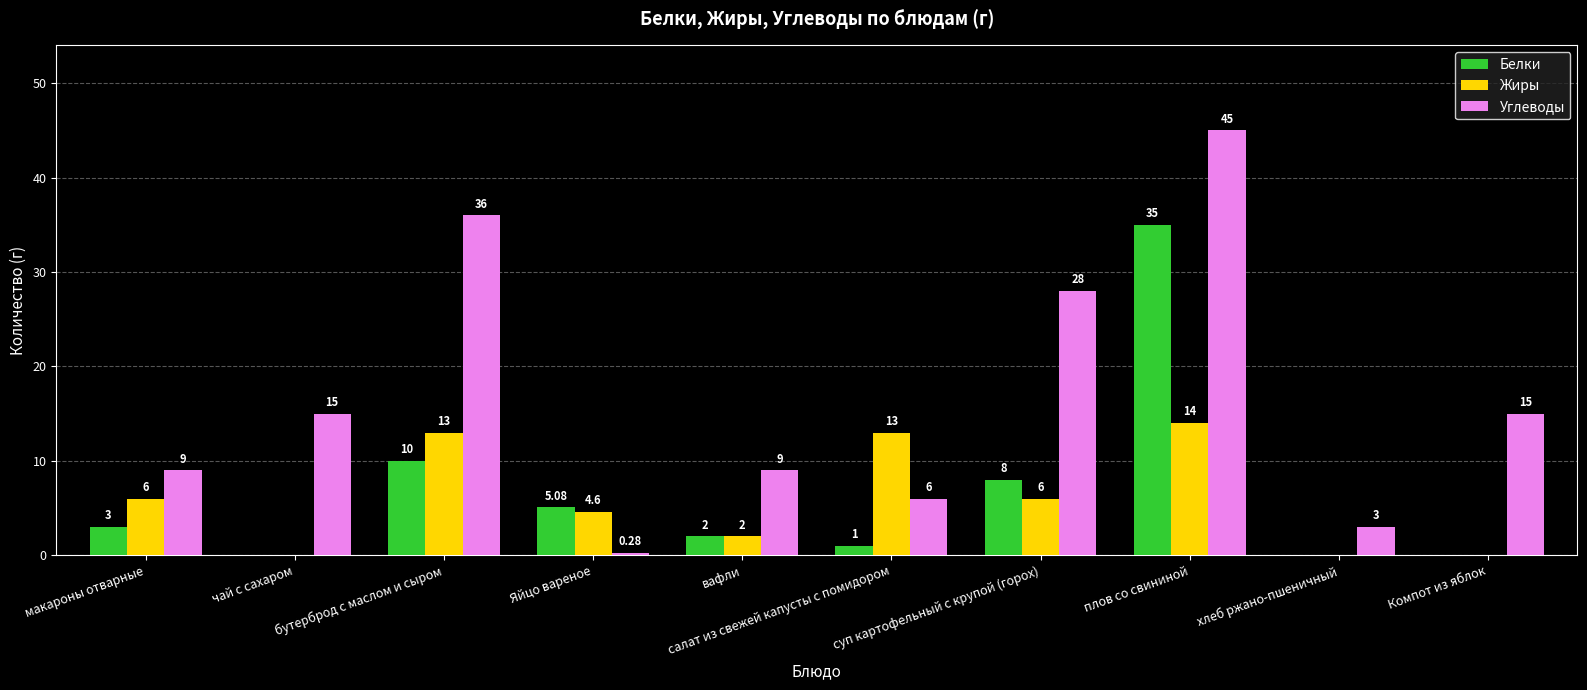

Are the bars horizontal?

No